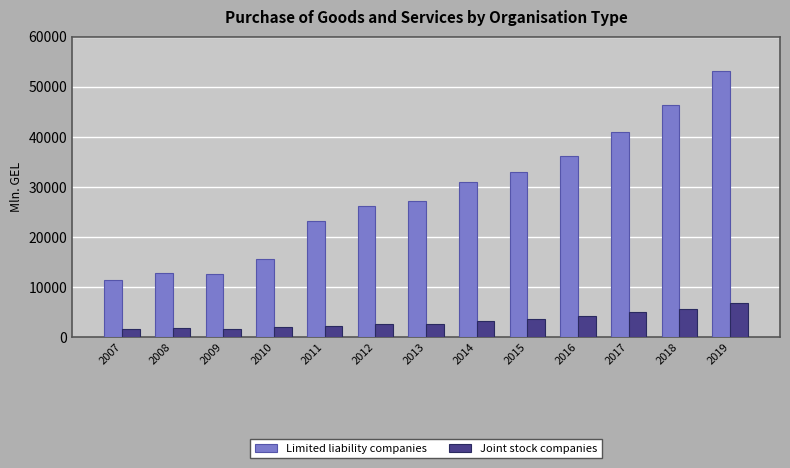

What is the difference between the highest and lowest values at 2008?

10947.1